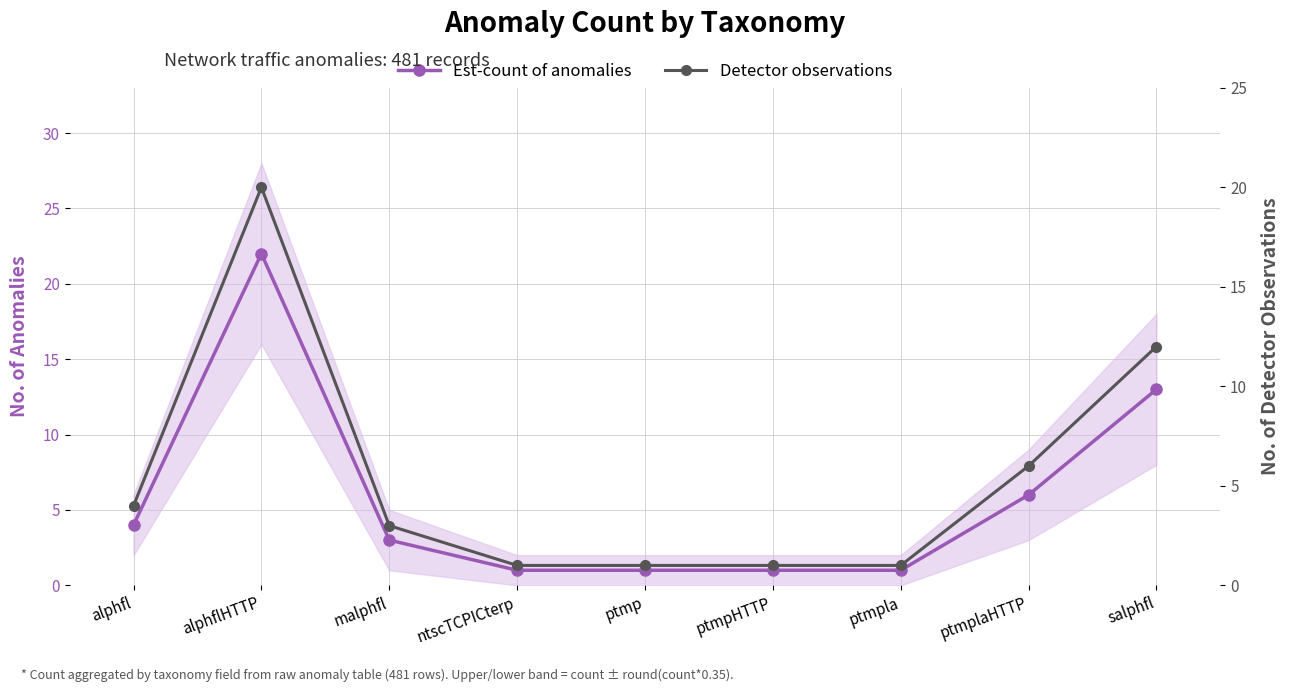

Which series has the largest total across all categories?

Est-count of anomalies